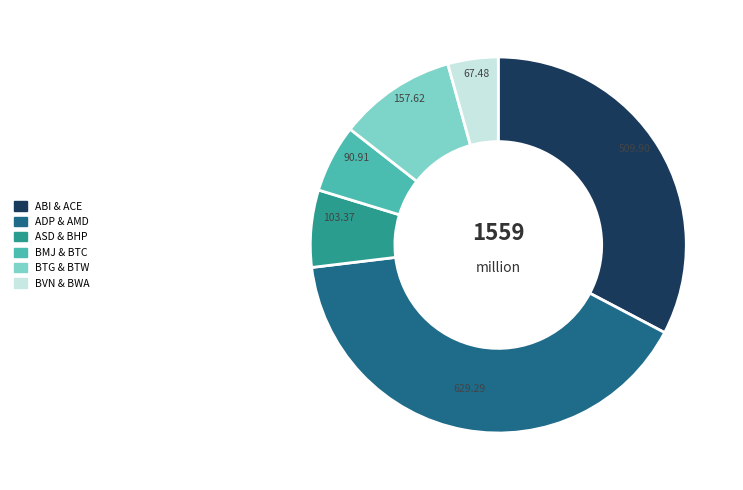

To the nearest percent, what is the average slice percentage?

17%